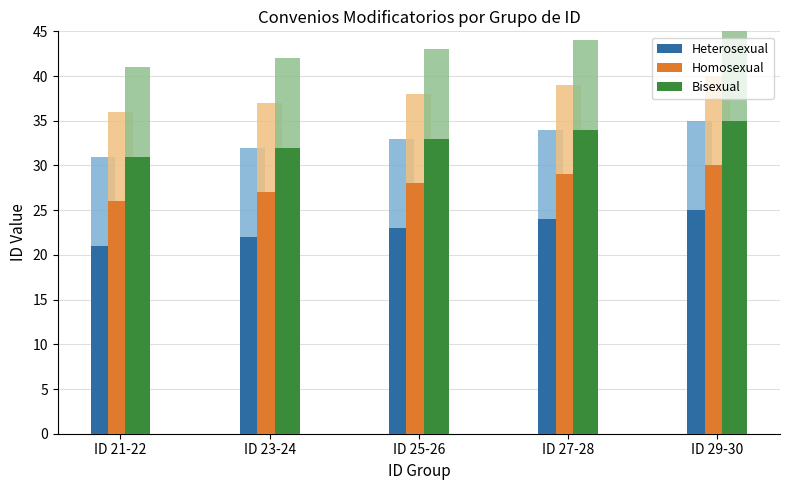

The Heterosexual series shows 22 at ID 23-24. True or false?

True